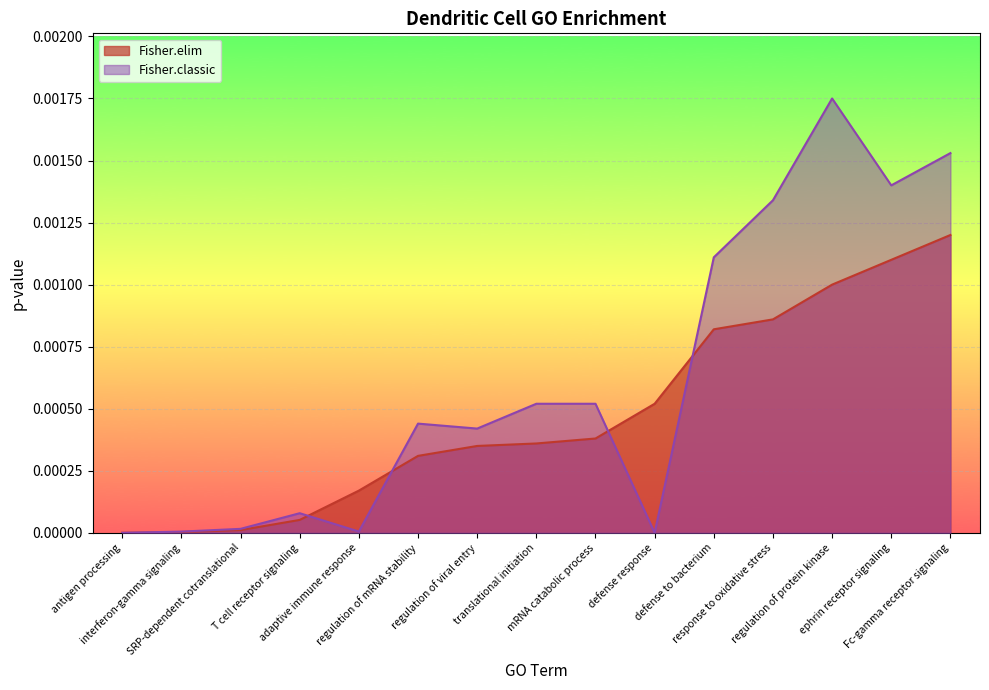

Rank the categories by Fisher.elim value from highest to lowest.

Fc-gamma receptor signaling, ephrin receptor signaling, regulation of protein kinase, response to oxidative stress, defense to bacterium, defense response, mRNA catabolic process, translational initiation, regulation of viral entry, regulation of mRNA stability, adaptive immune response, T cell receptor signaling, SRP-dependent cotranslational, interferon-gamma signaling, antigen processing